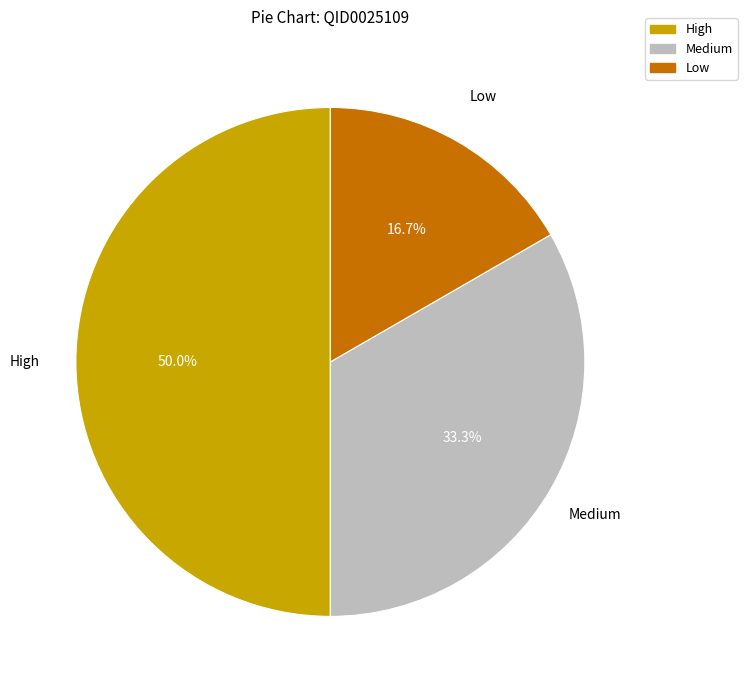

Is it true that High is 64% of the pie?

False